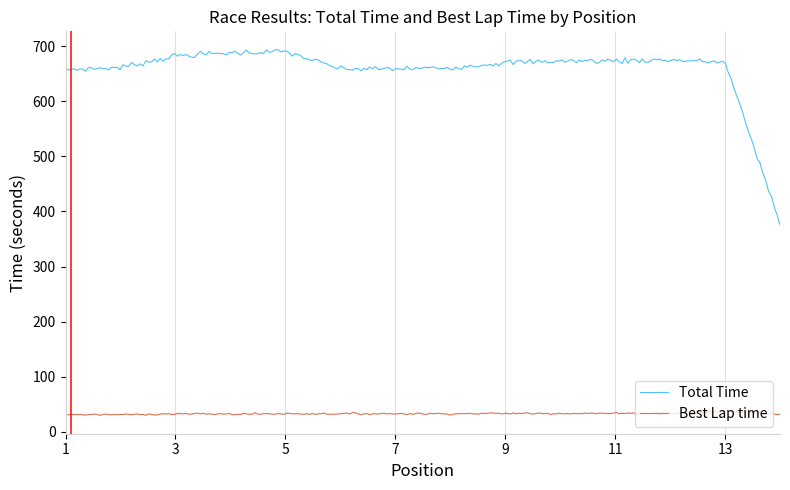

Which series has the largest range (max minus min)?

Total Time